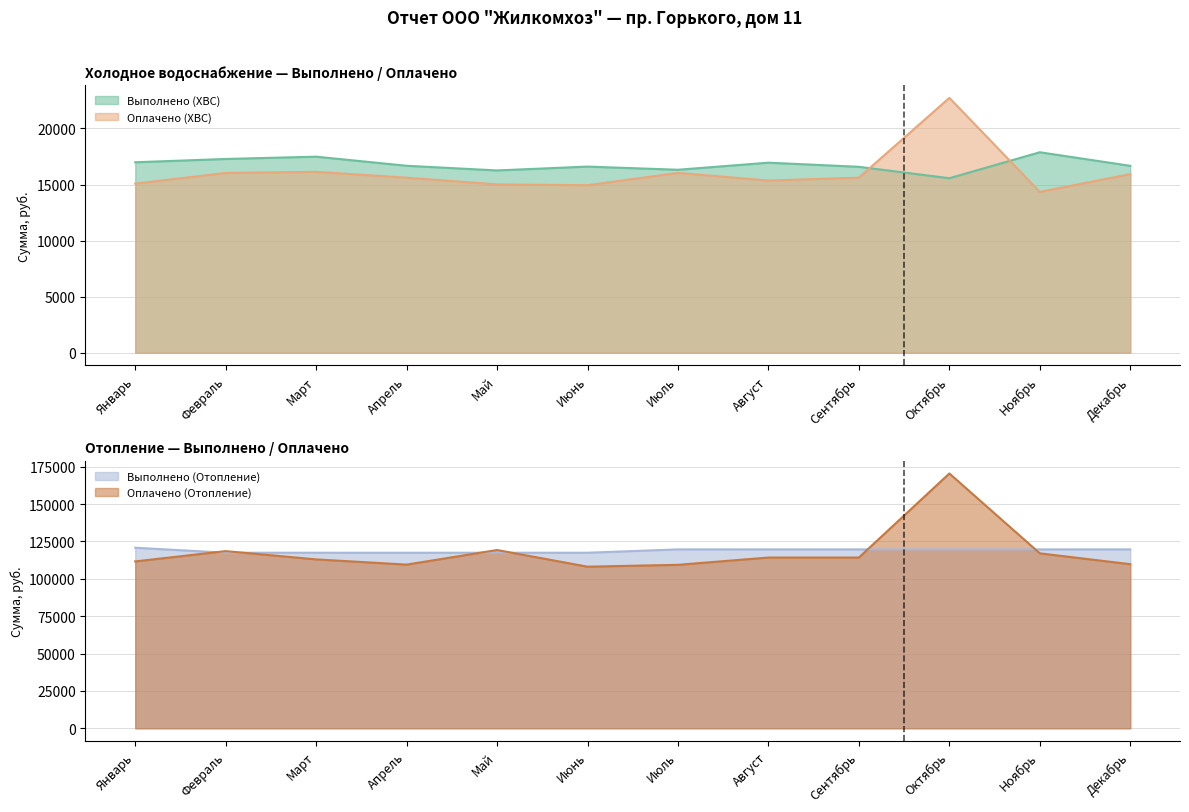

Is the value of Отопление выполнено at Апрель greater than the value of Выполнено at Январь?

Yes